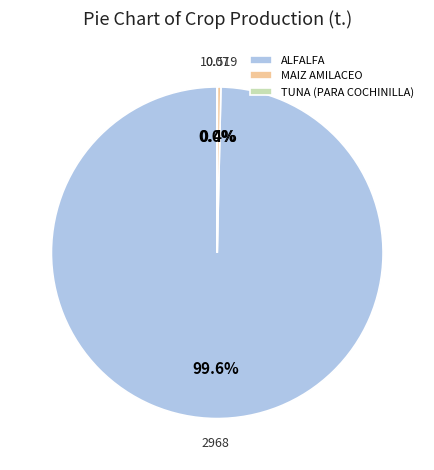

Which slice is the largest?

ALFALFA